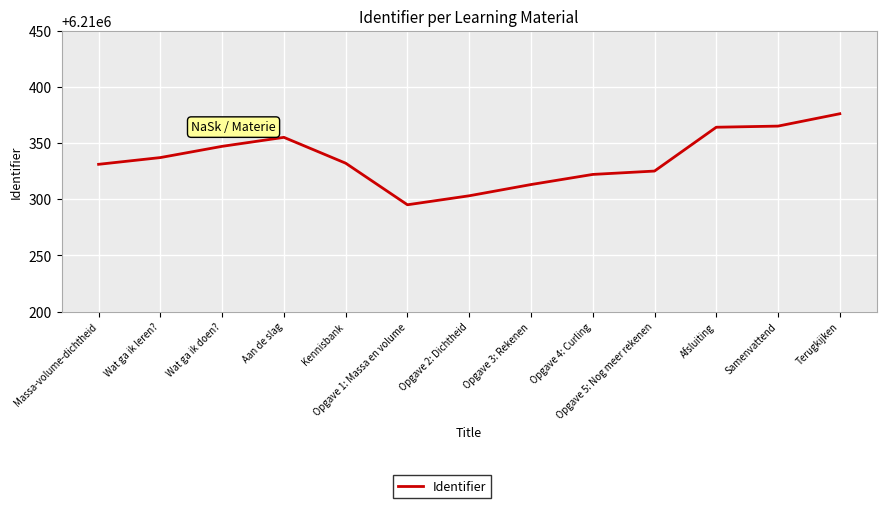

What is the difference between the values at Samenvattend and Terugkijken?

11